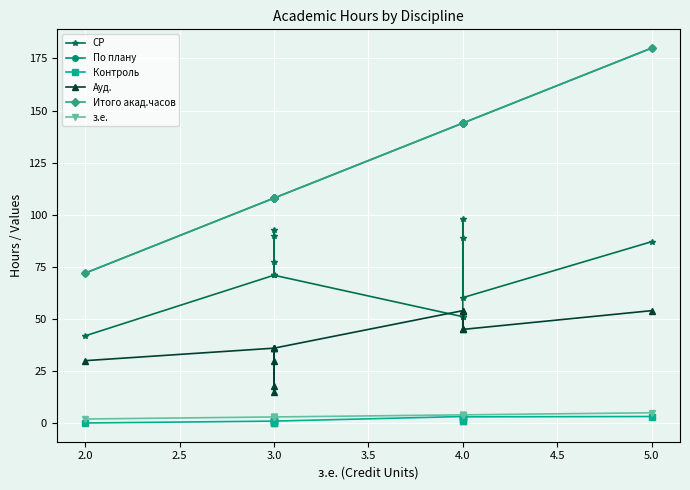

Which series has the largest range (max minus min)?

По плану